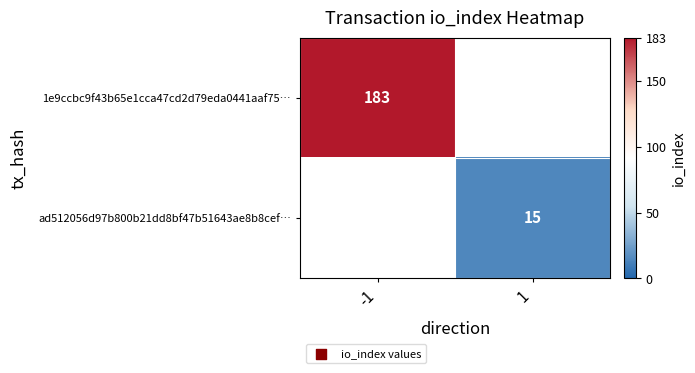

True or false: ad512056d97b800b21dd8bf47b51643ae8b8cef… has a value of 25.3 at 1.

False